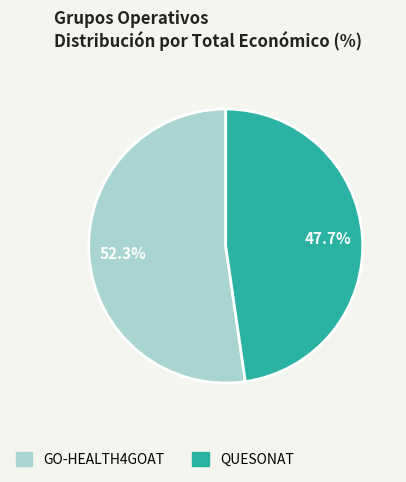

To the nearest percent, what is the difference between the largest and smallest slice percentages?

5%